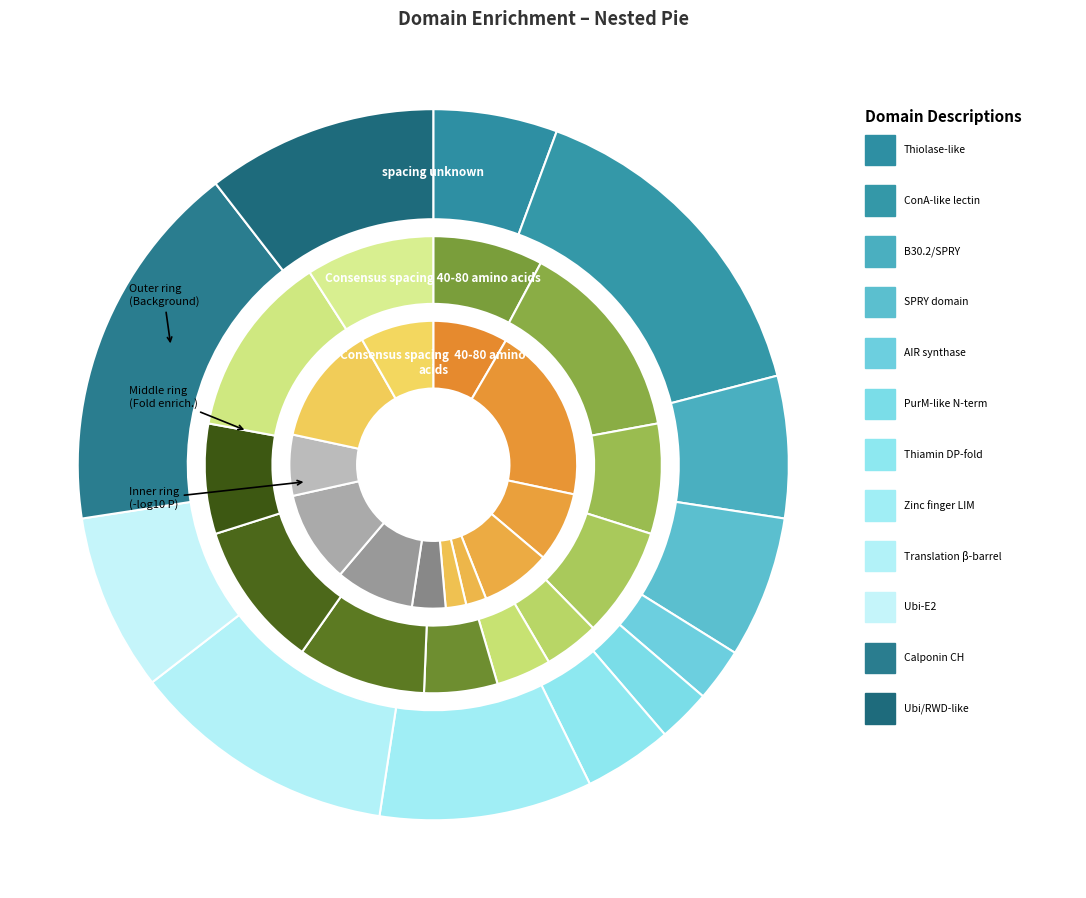

Which category has the biggest portion of the pie?

Calponin homology domain